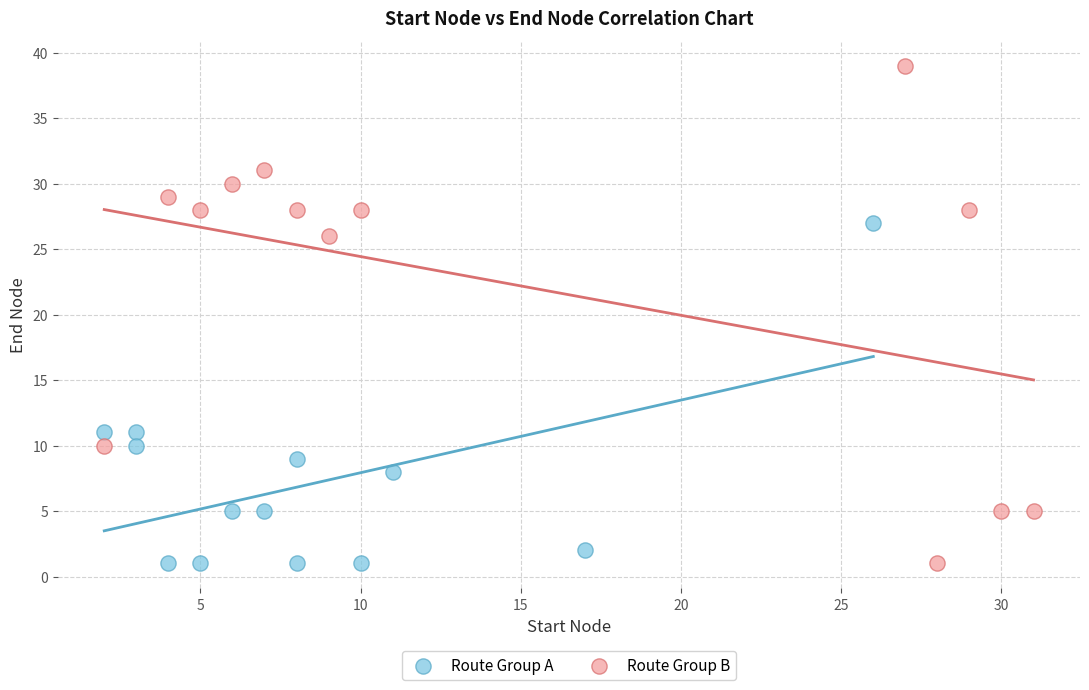

Which series reaches the maximum Y coordinate?

Route Group B